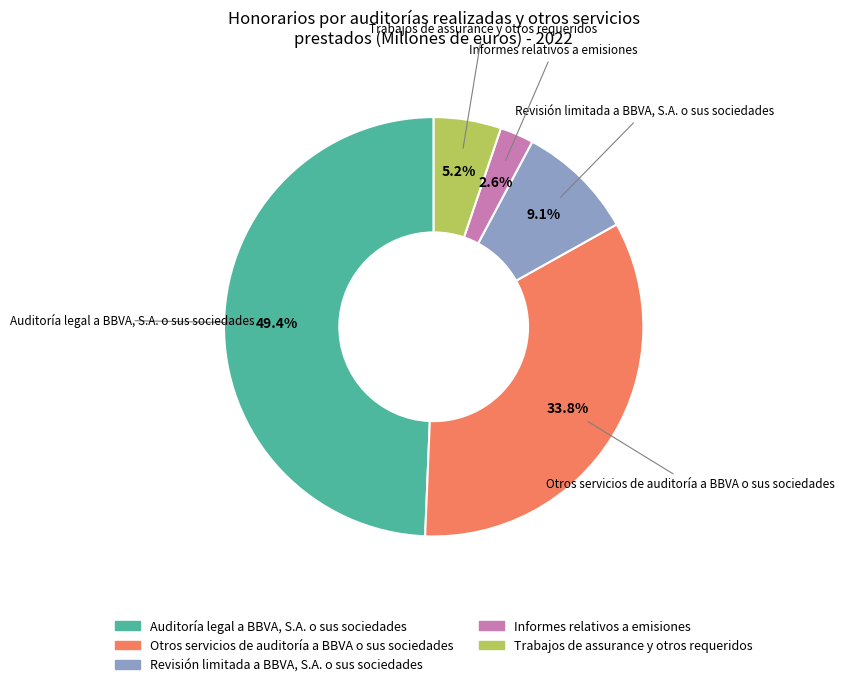

What is the smallest slice in the pie chart?

Informes relativos a emisiones